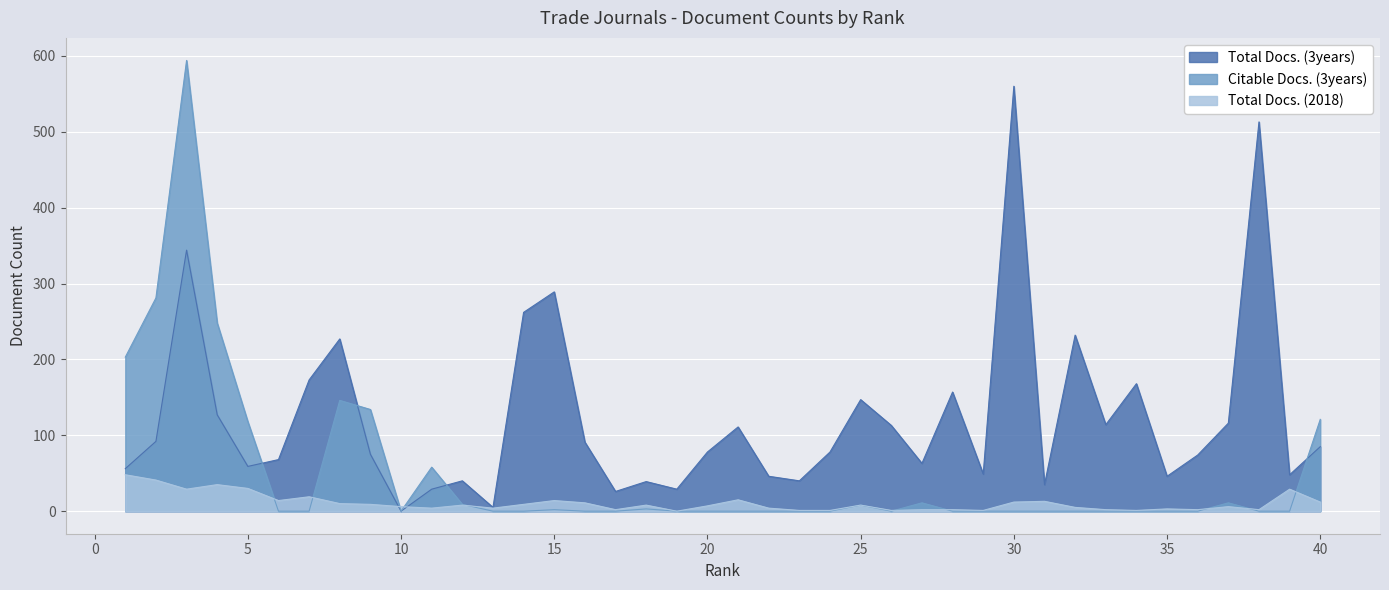

What are all the series names shown in the legend?

Total Docs. (3years), Citable Docs. (3years), Total Docs. (2018)